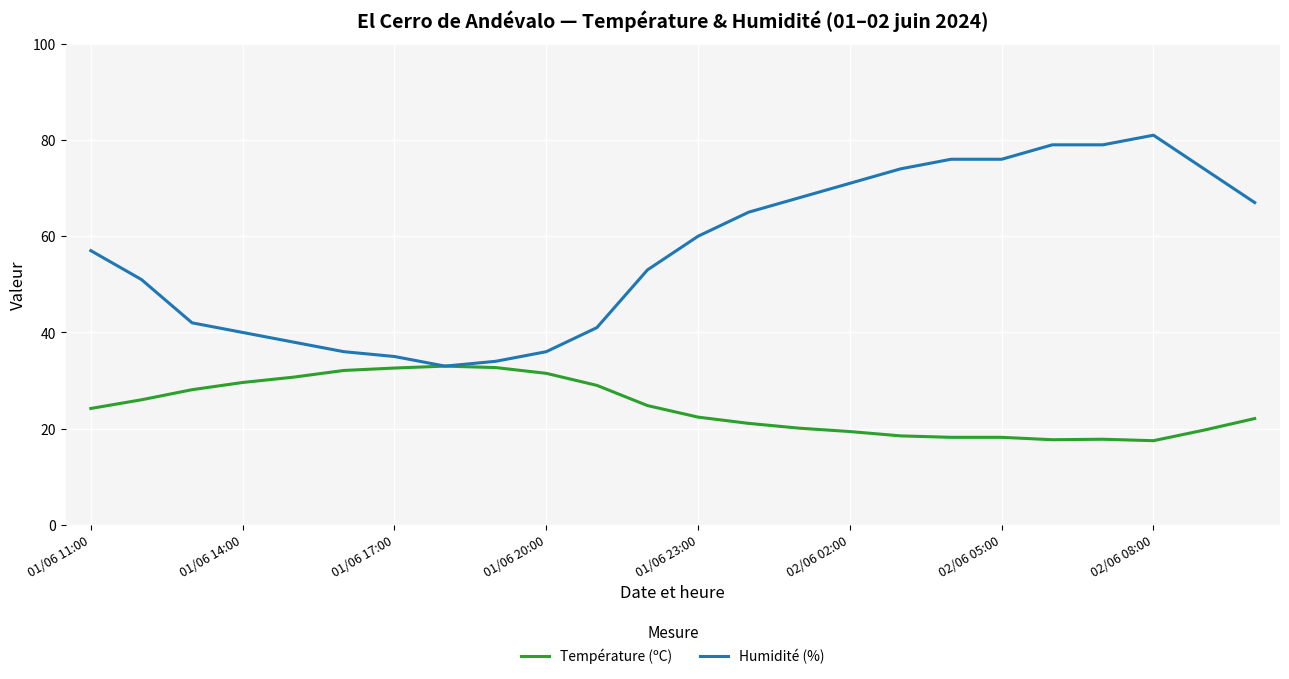

Which series has the widest spread of values?

Humidité (%)